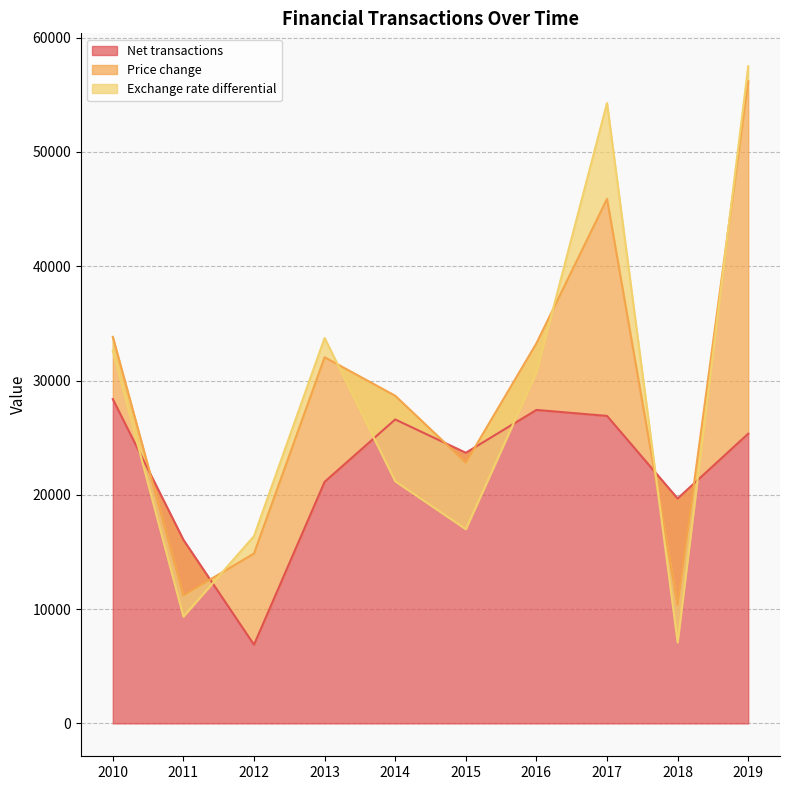

True or false: Price change and Net transactions cross at least once.

True